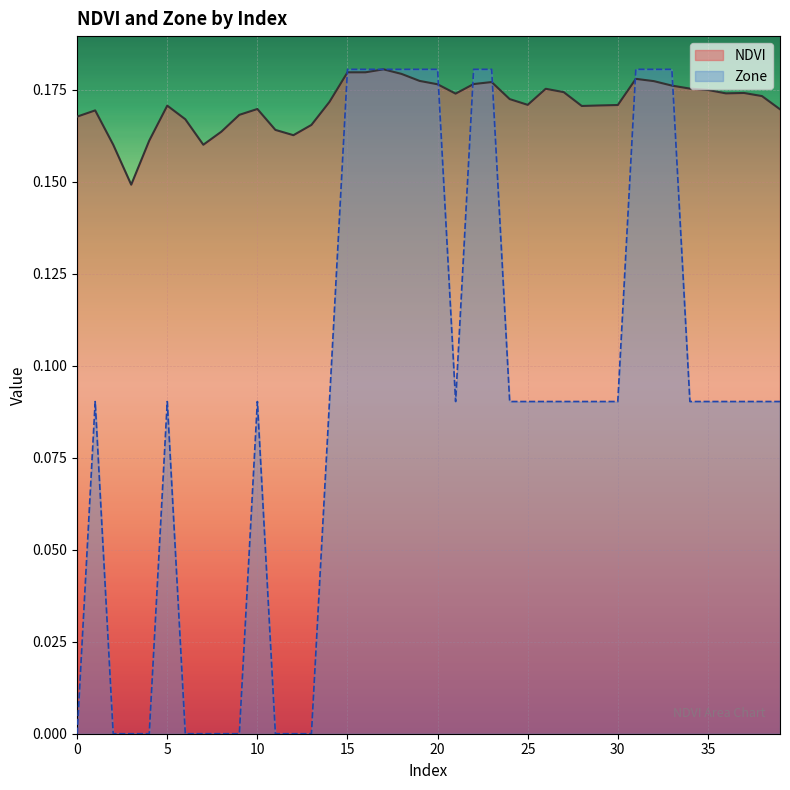

What is the difference between the maximum and minimum values in the Zone series?

0.2